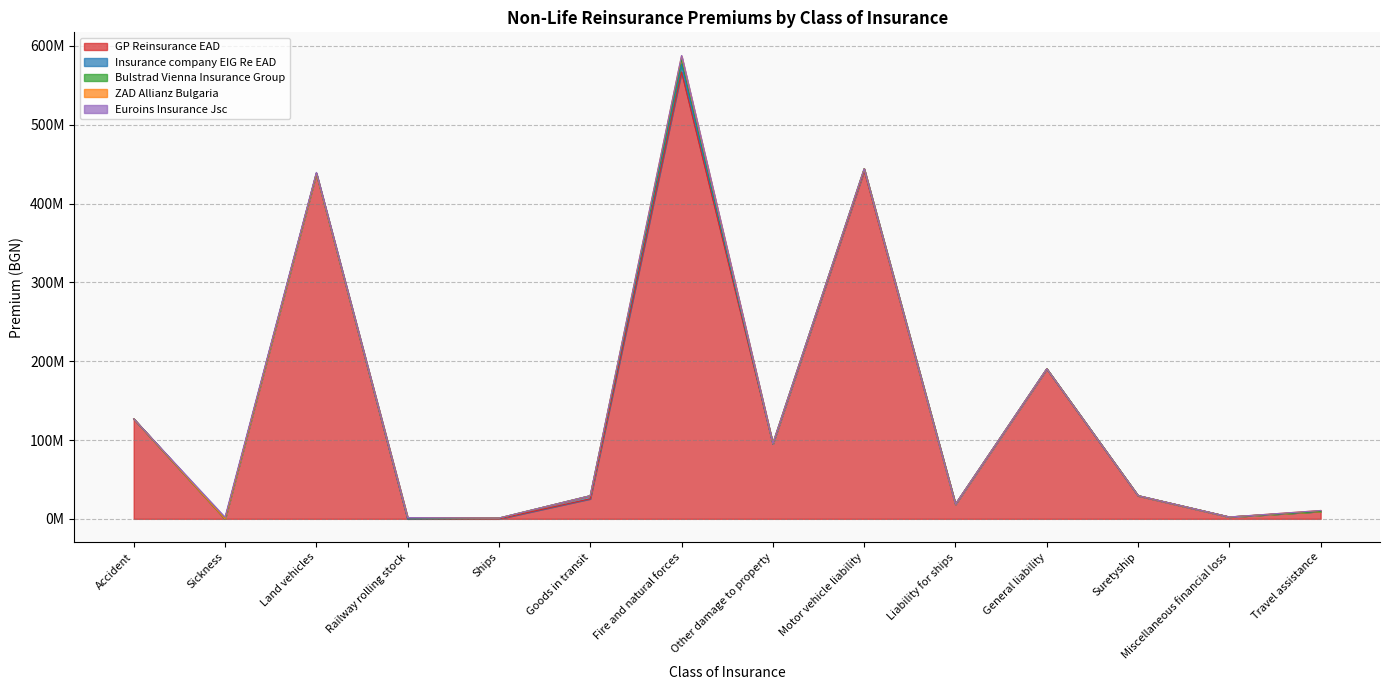

Reading left to right, list all the values displayed in this chart.

GP Reinsurance EAD: 126853936.4	0.0	438360020.0	0.0	0.0	25448660.7	567012842.9	95174508.9	441983722.1	18628851.3	190120047.4	29284373.4	2386624.8	9560105.0
Insurance company EIG Re EAD: 8789.0	13201.9	0.0	0.0	1007665.1	3904782.4	10083442.5	0.0	2200308.8	0.0	294406.1	222340.4	0.0	0.0
Bulstrad Vienna Insurance Group: 0.0	0.0	0.0	1609160.9	0.0	0.0	6108865.3	451796.8	0.0	0.0	0.0	0.0	47.7	0.0
ZAD Allianz Bulgaria: 2054.0	0.0	0.0	0.0	0.0	0.0	4128796.0	0.0	0.0	0.0	0.0	0.0	0.0	1048489.0
Euroins Insurance Jsc: 0.0	2144860.9	1221036.9	0.0	0.0	-11266.9	531543.1	0.0	0.0	0.0	0.0	0.0	0.0	0.0